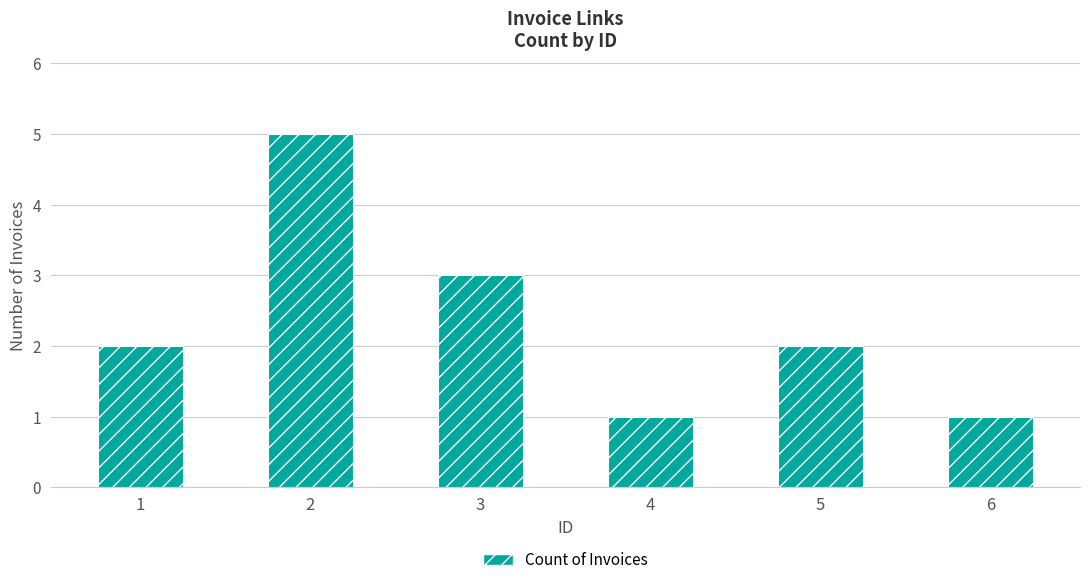

At which label is the value closest to 3?

3